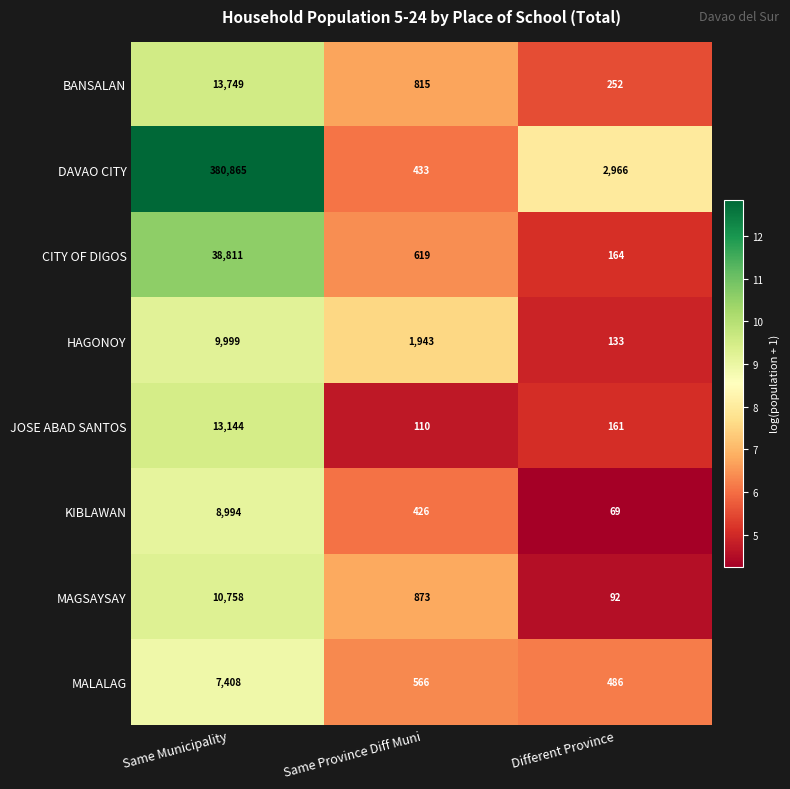

Reading left to right, list all the values displayed in this chart.

BANSALAN: 13749	815	252
DAVAO CITY: 380865	433	2966
CITY OF DIGOS: 38811	619	164
HAGONOY: 9999	1943	133
JOSE ABAD SANTOS: 13144	110	161
KIBLAWAN: 8994	426	69
MAGSAYSAY: 10758	873	92
MALALAG: 7408	566	486